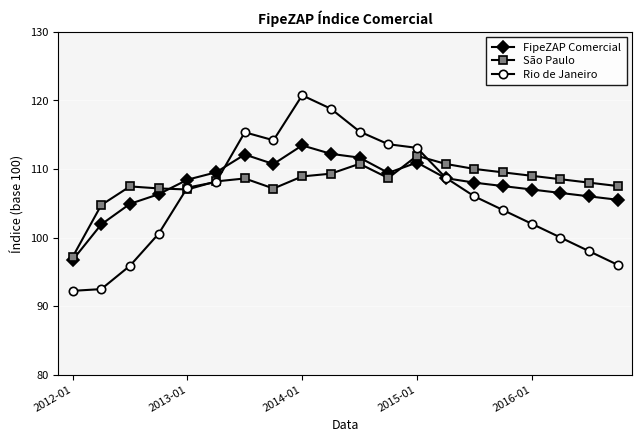

What is the value of the São Paulo point at the 20th from the left?

107.5